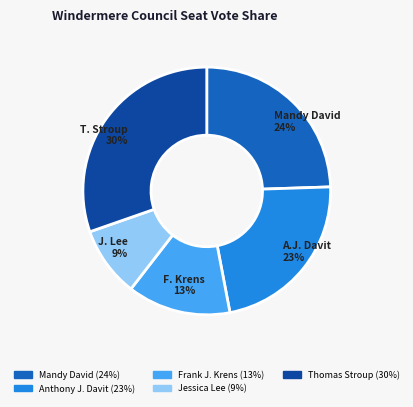

Count the number of slices in the pie.

5